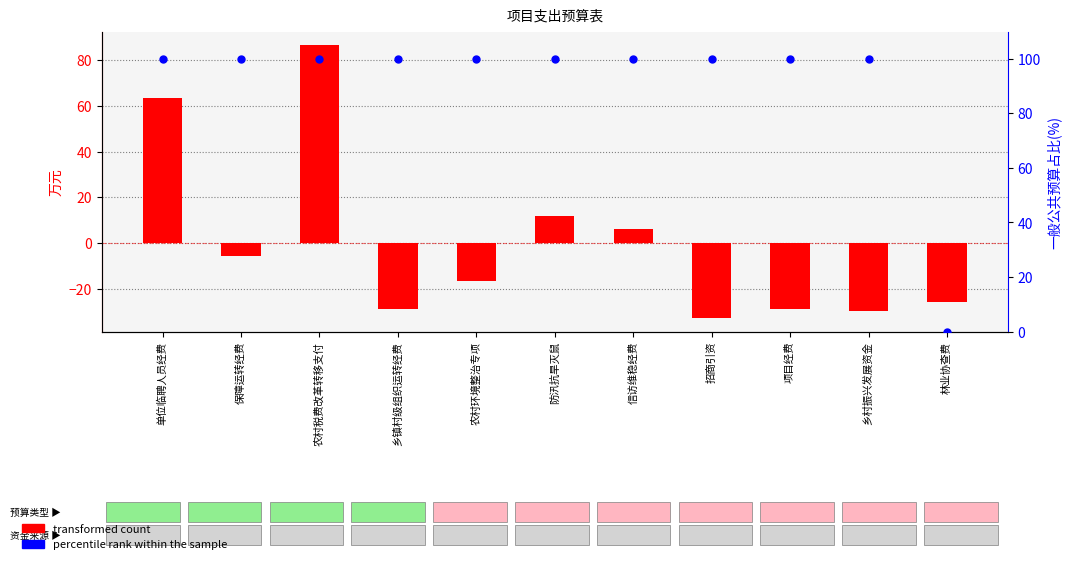

Which series has the largest total across all categories?

percentile rank within the sample